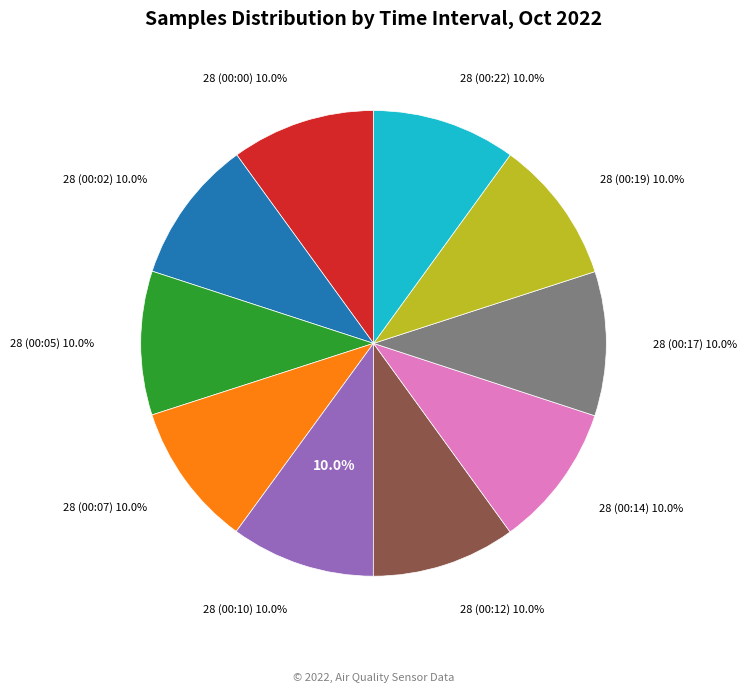

Combined, do 28 (00:07) and 28 (00:05) account for over 50%?

No